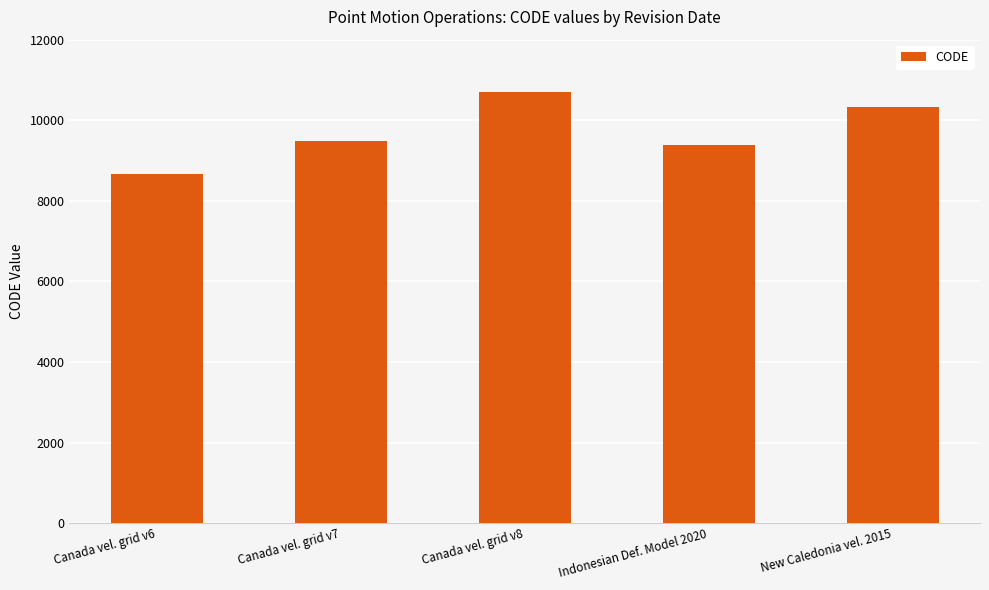

Rank the categories by value from lowest to highest.

Canada vel. grid v6, Indonesian Def. Model 2020, Canada vel. grid v7, New Caledonia vel. 2015, Canada vel. grid v8